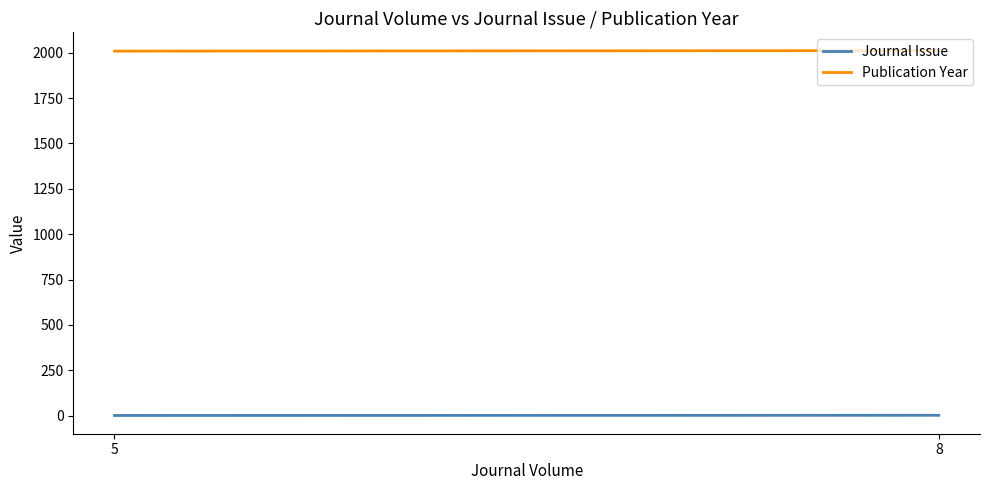

What is the total value across all series at 8?

2014